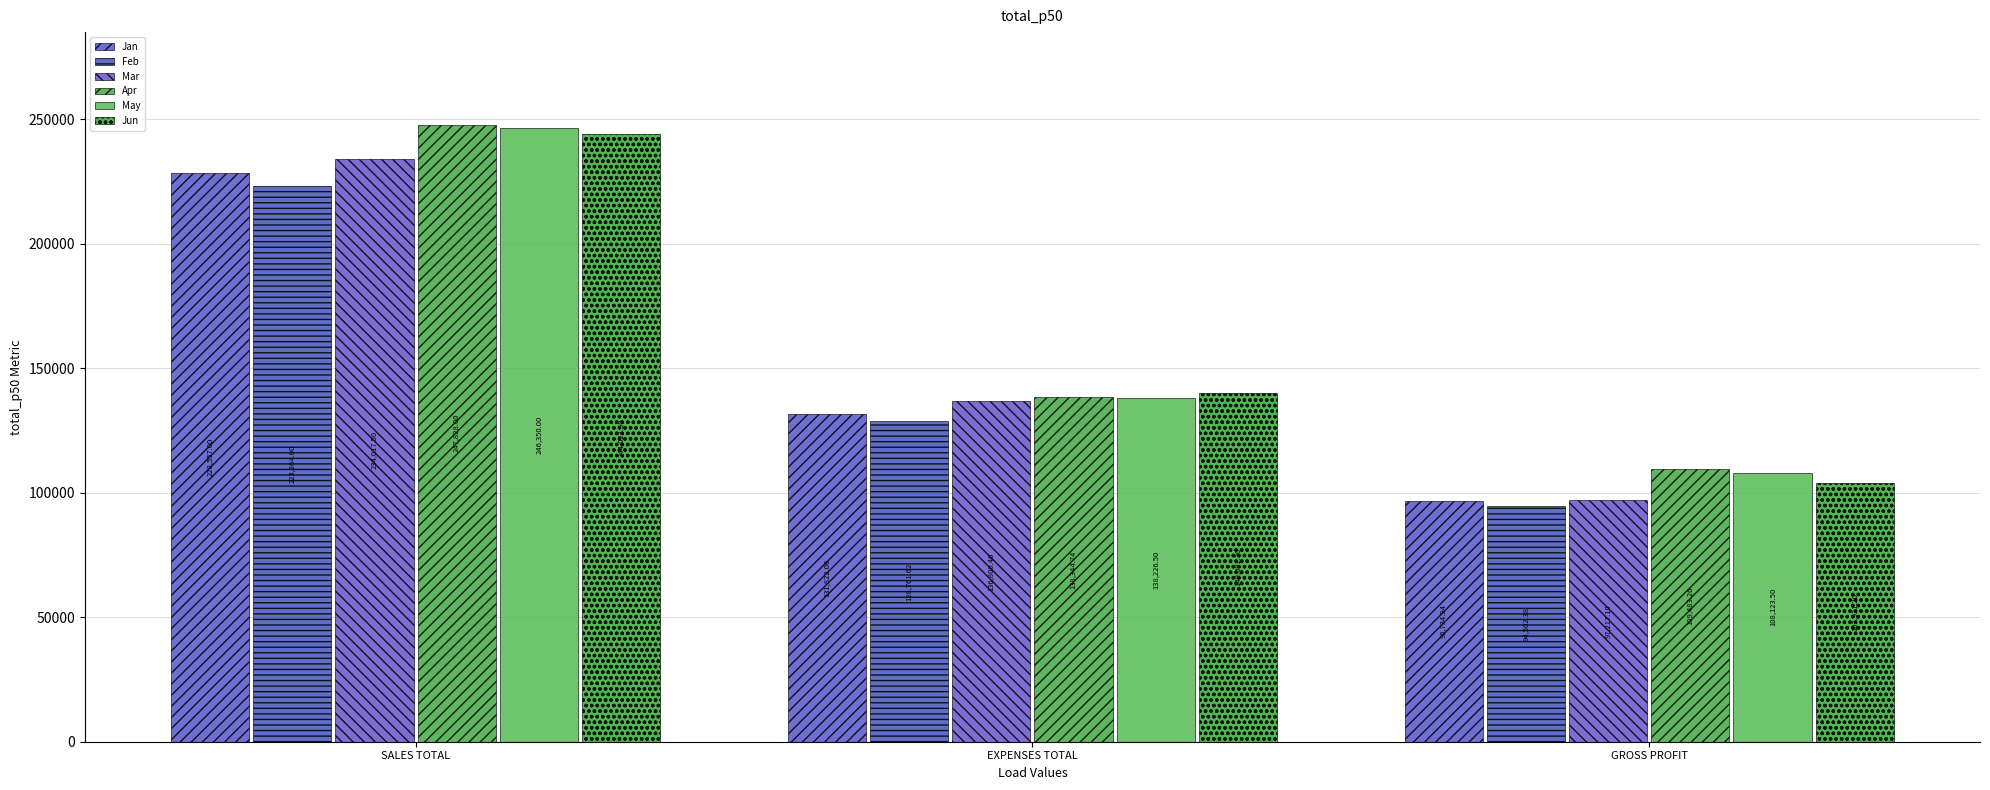

What position from the right is GROSS PROFIT?

1